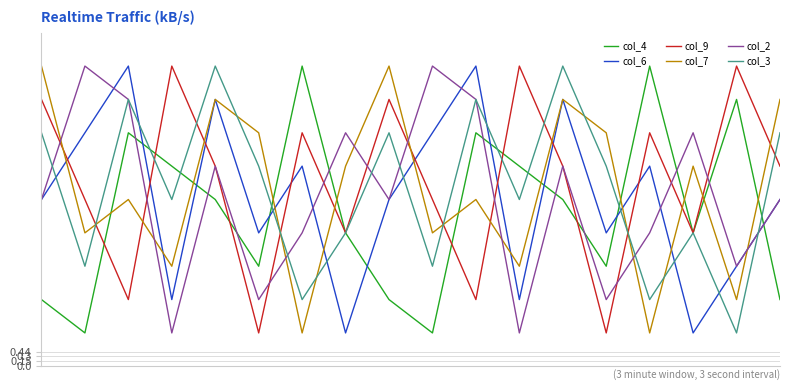

What is the lowest value of the col_2 series?

1